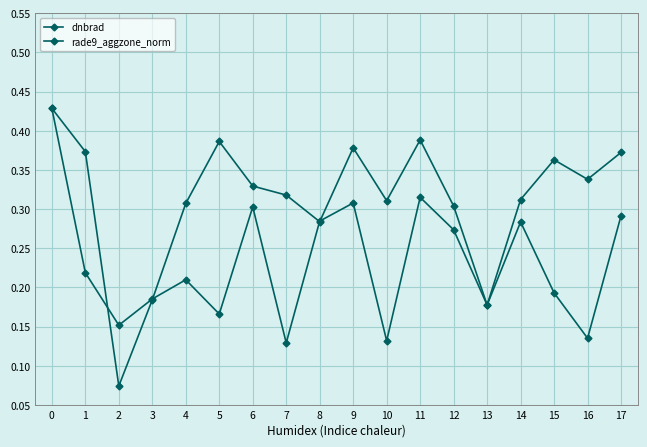

Rank the series at 14 from lowest to highest value.

rade9_aggzone_norm, dnbrad